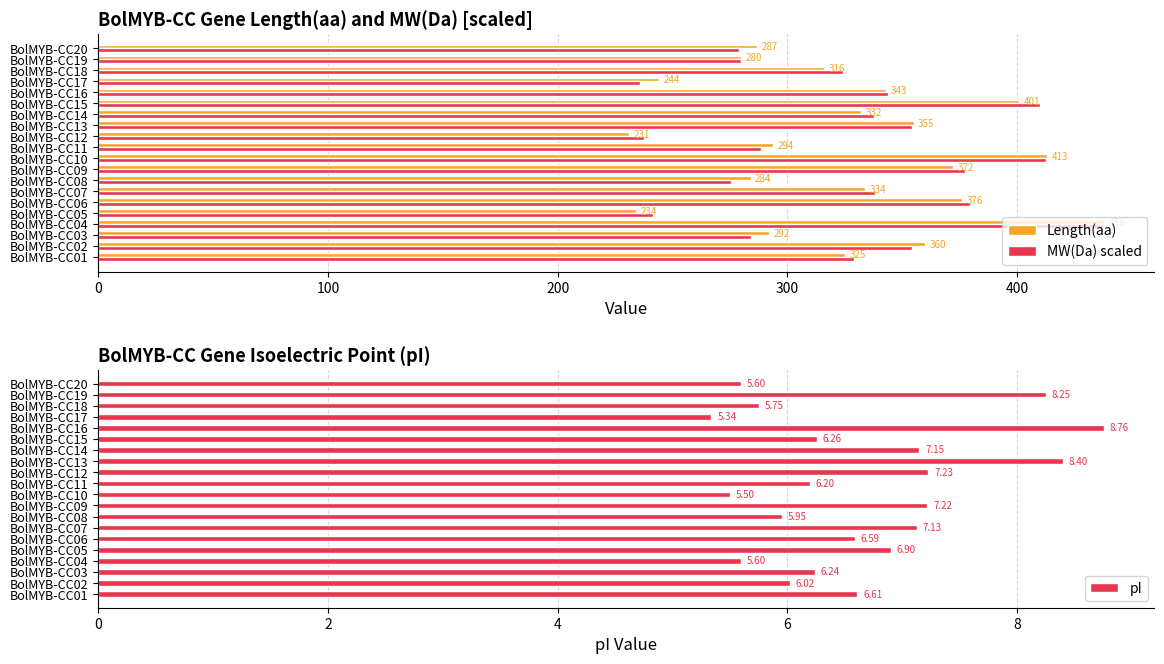

At which label does Length(aa) reach its peak?

BolMYB-CC04